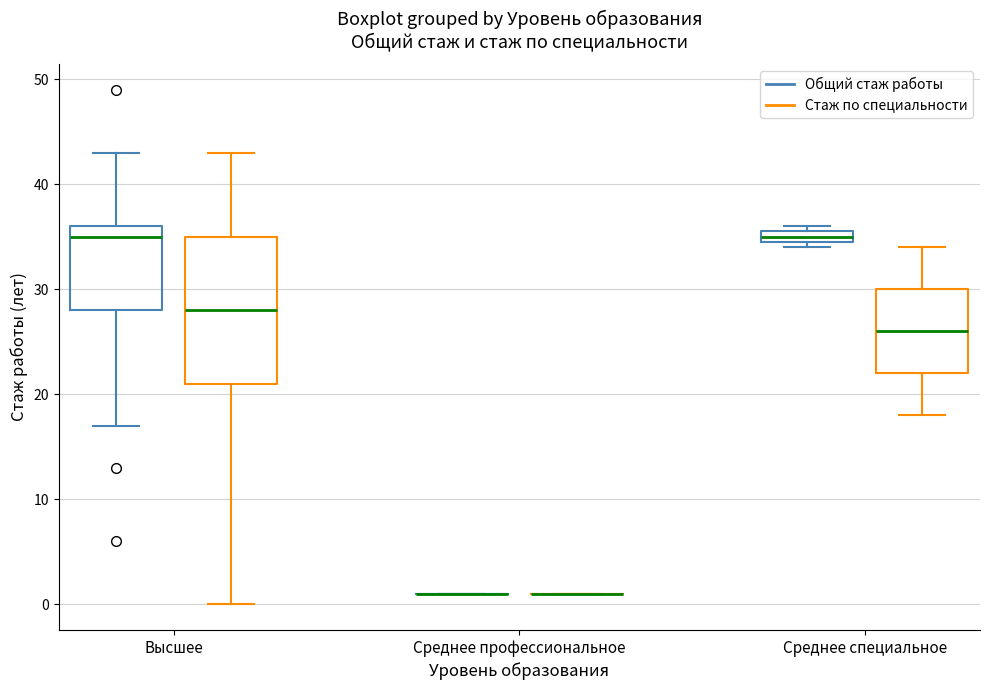

Where is the lower edge of the box for Высшее (Стаж по специальности) on the y-axis? The values are not printed on the chart, so give them approximately, as read against the axis.

21